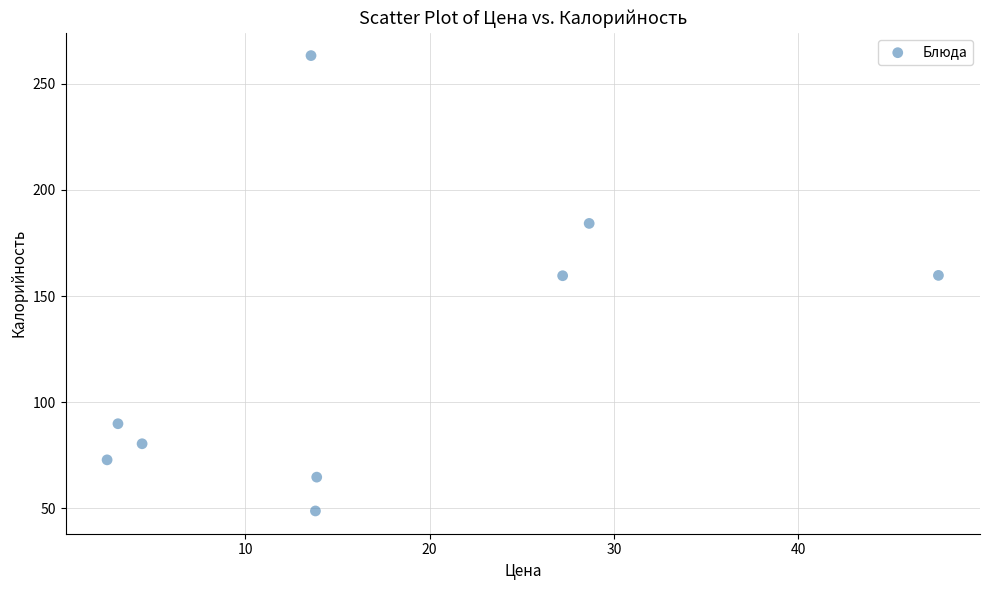

What is the average X value?

17.2